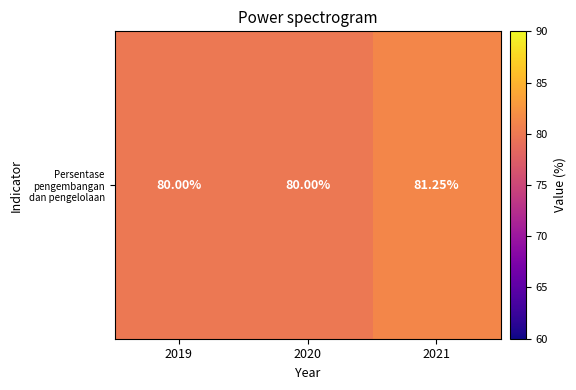

How many distinct data groups are displayed?

1